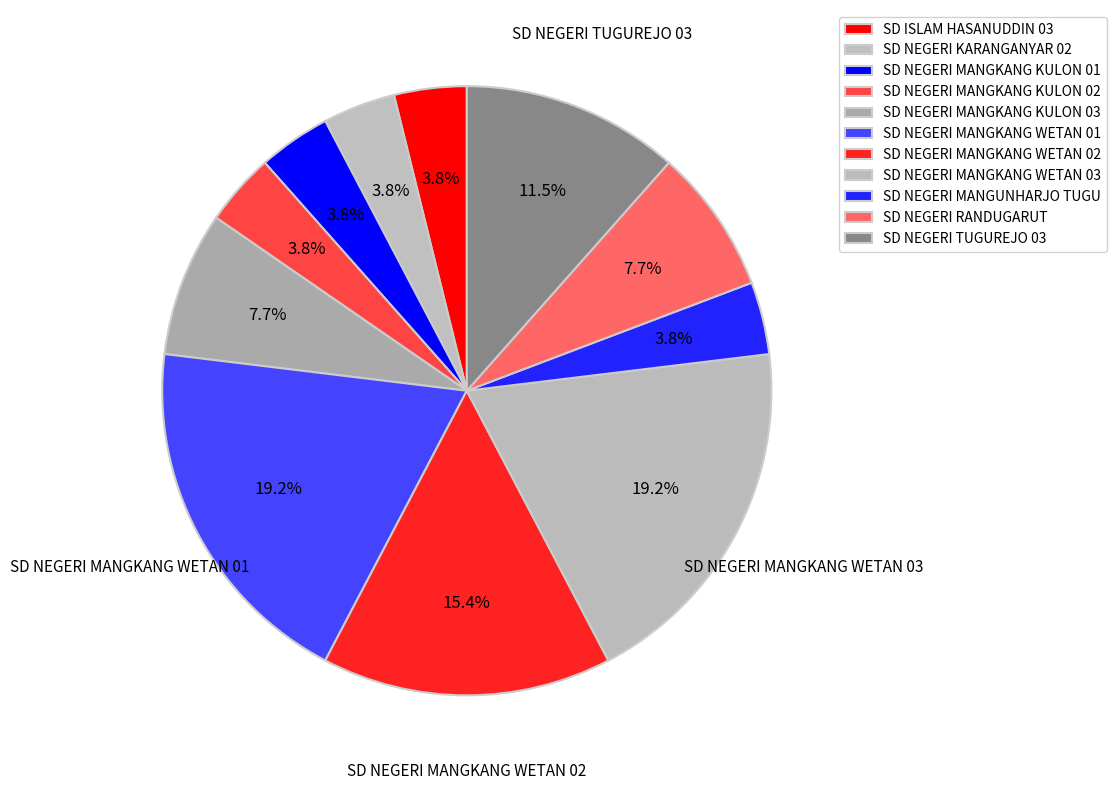

Does SD NEGERI MANGKANG KULON 01 represent more than half of the total?

No